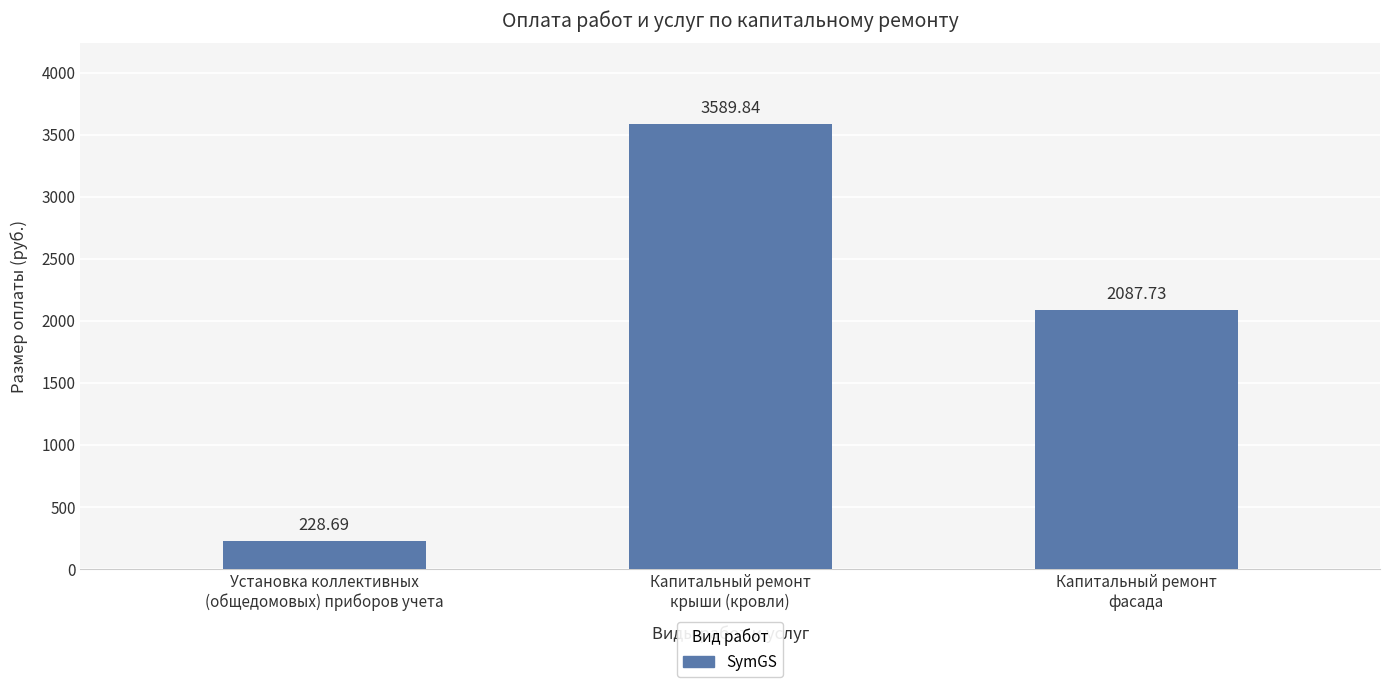

Rank the categories by value from highest to lowest.

Капитальный ремонт
крыши (кровли), Капитальный ремонт
фасада, Установка коллективных
(общедомовых) приборов учета